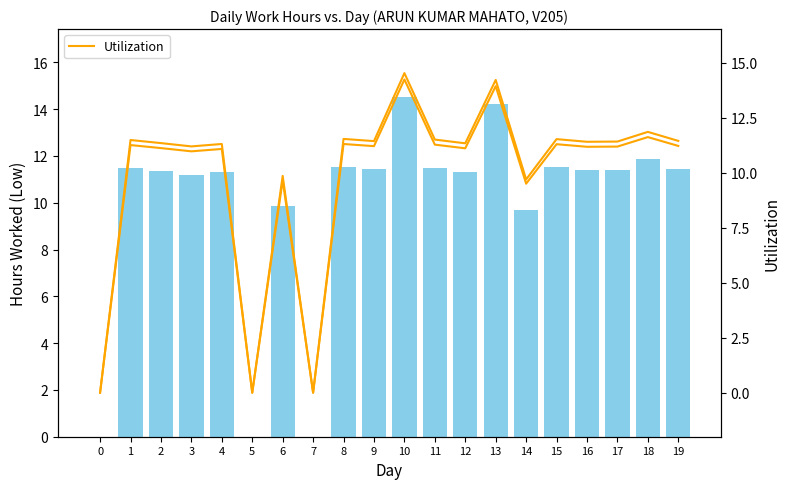

At which category is the sum across all series the highest?

10